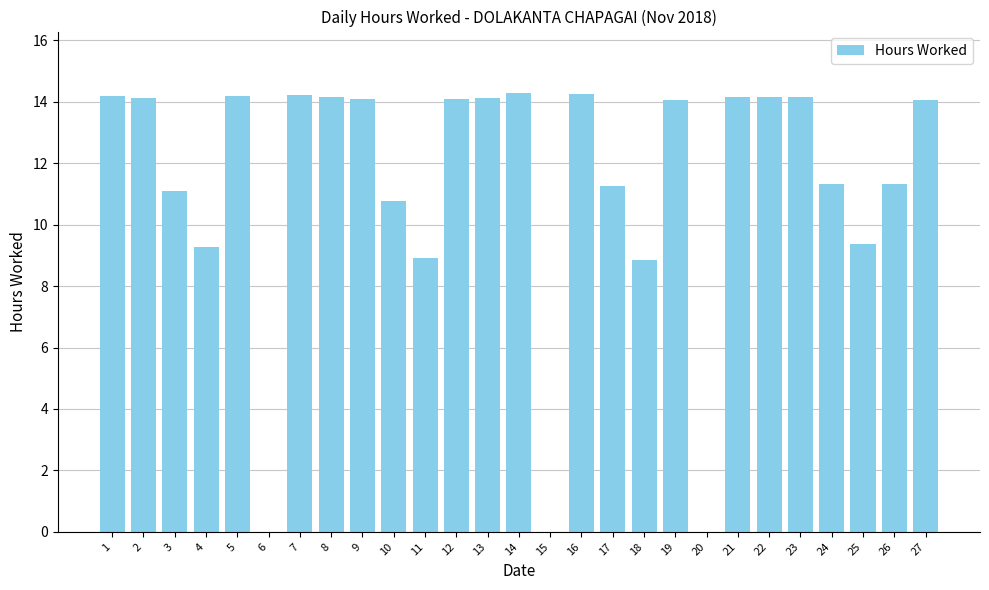

Where does the data first go above 14?

1